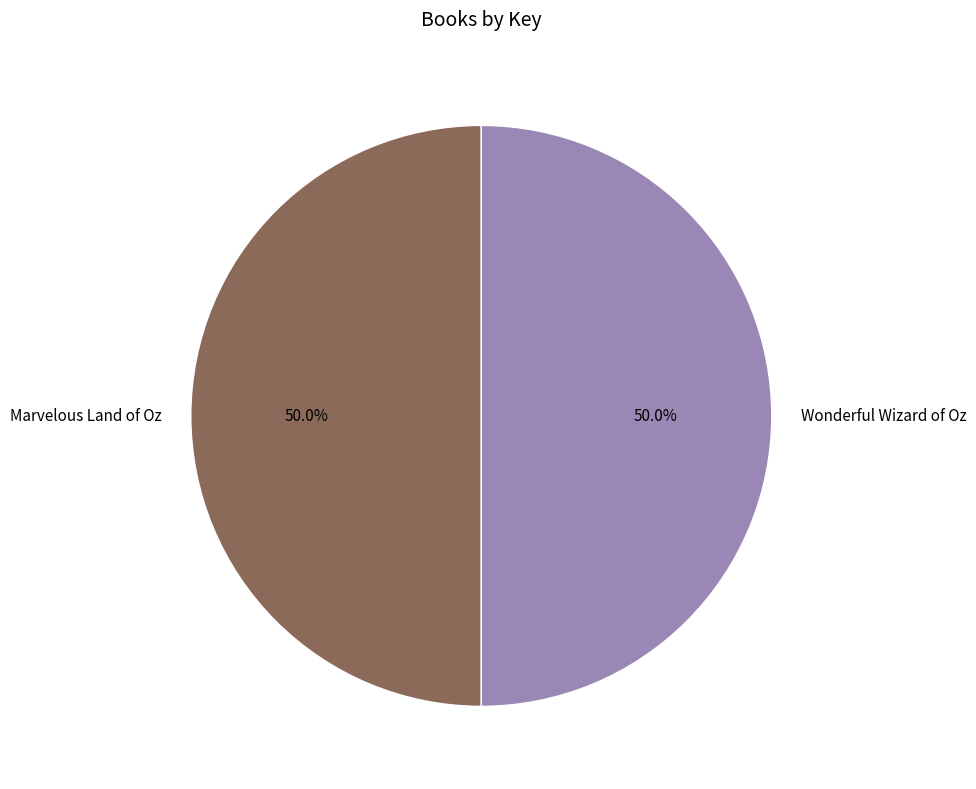

What is the ratio of the value at Wonderful Wizard of Oz to the value at Marvelous Land of Oz?

1.0